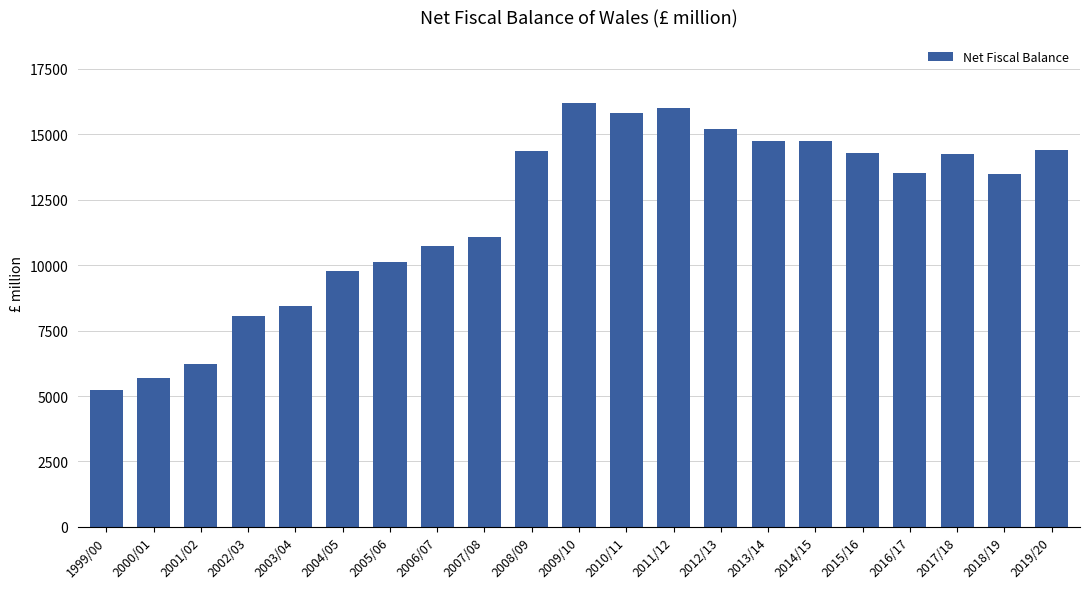

Which category has the highest value across all series?

2009/10